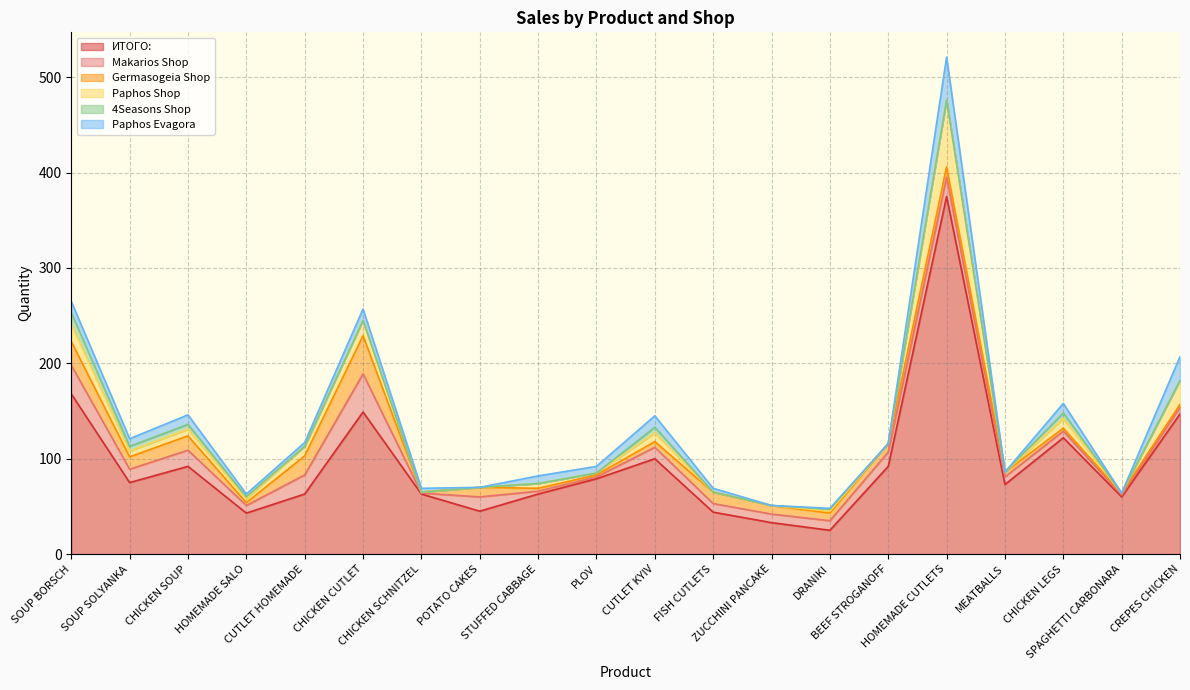

What is the sum of the Paphos Evagora values at SOUP BORSCH and MEATBALLS?

12